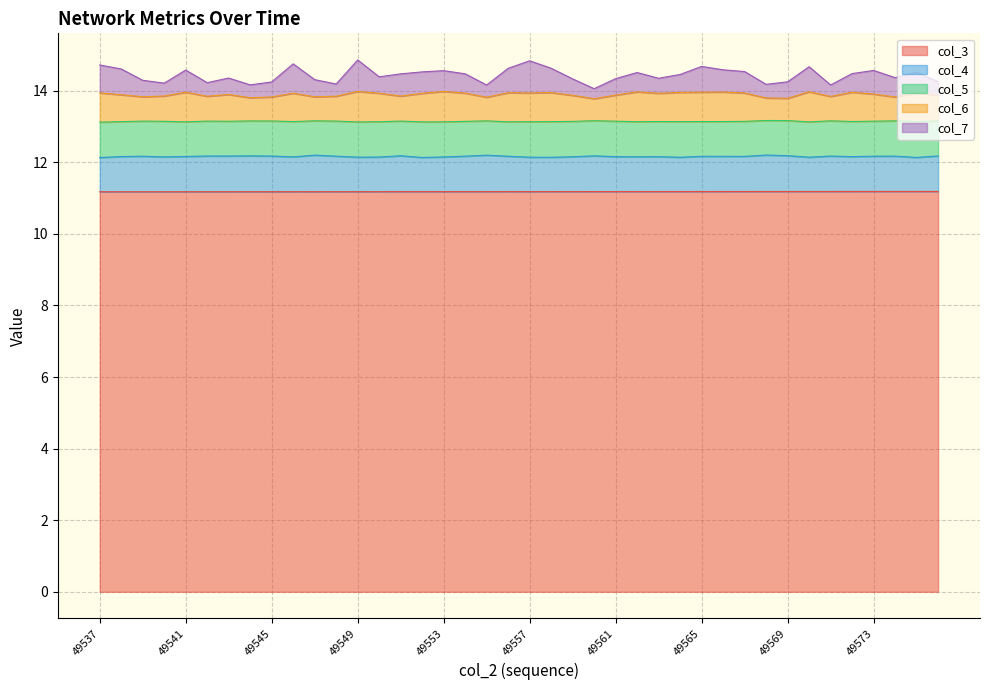

At which label is col_6 closest to 13?

49560